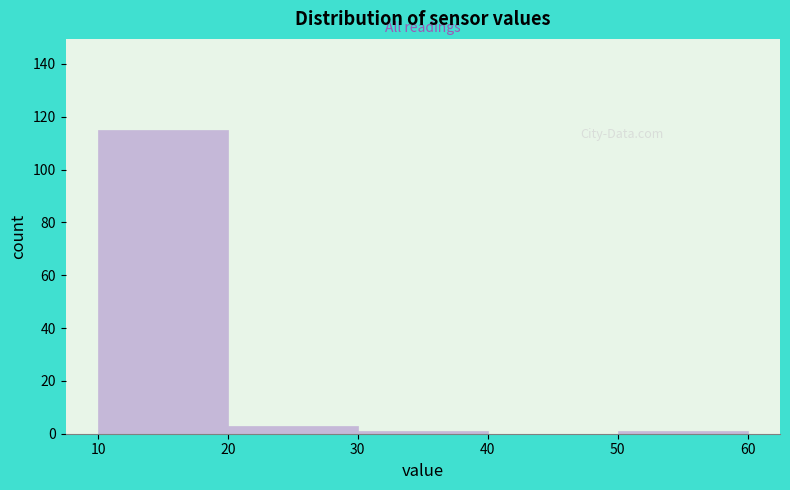

Reading left to right, list every bar in this chart as the range it spans on the x-axis followed by its height. The values are not printed on the chart, so give them approximately, as read against the axis.

10 to 20: 116
20 to 30: 4
30 to 40: under 2
40 to 50: 0
50 to 60: under 2